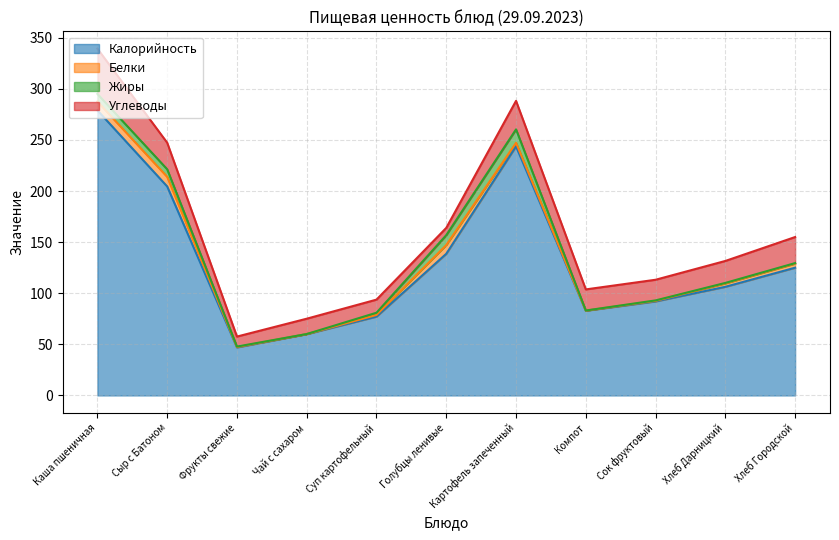

What is the highest value of the Калорийность series?

279.0